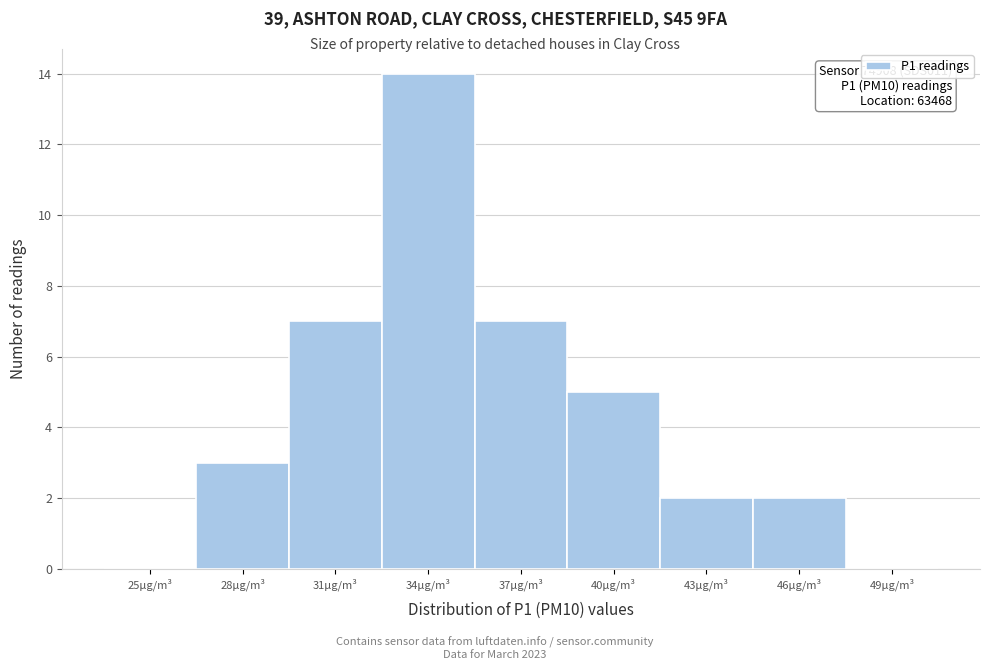

Reading left to right, extract all data points from this chart.

25µg/m³=0	28µg/m³=3	31µg/m³=7	34µg/m³=14	37µg/m³=7	40µg/m³=5	43µg/m³=2	46µg/m³=2	49µg/m³=0